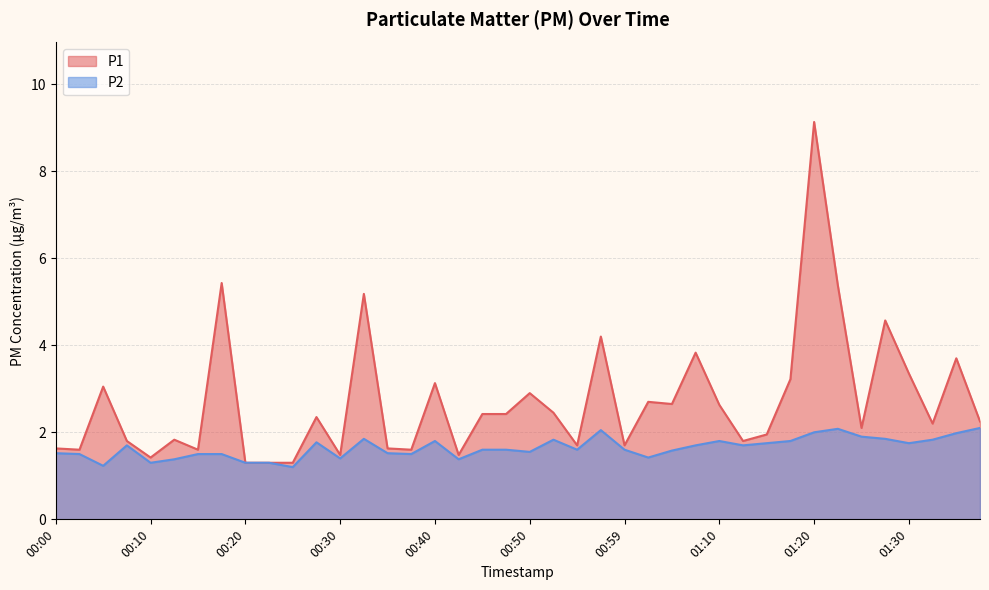

True or false: P1 and P2 cross at least once.

False